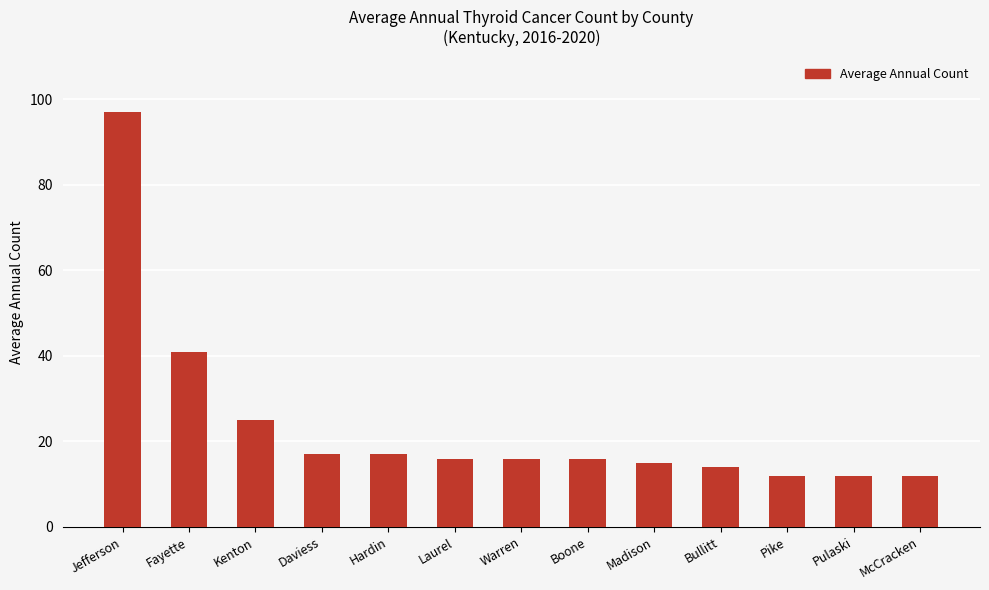

What is the maximum value shown in the chart?

97